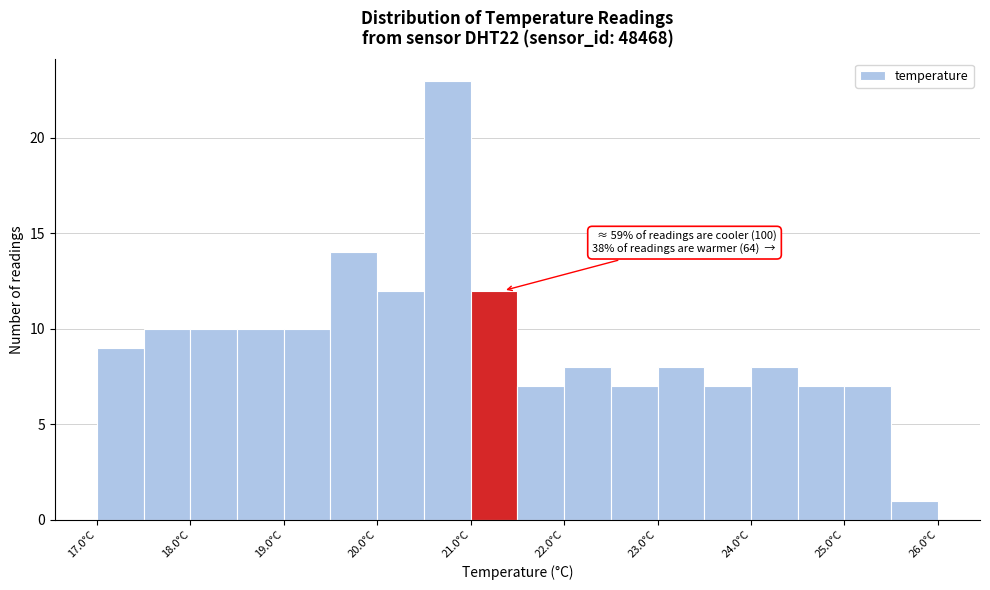

Over which range of the x-axis is the bar tallest?

20.5 to 21.0